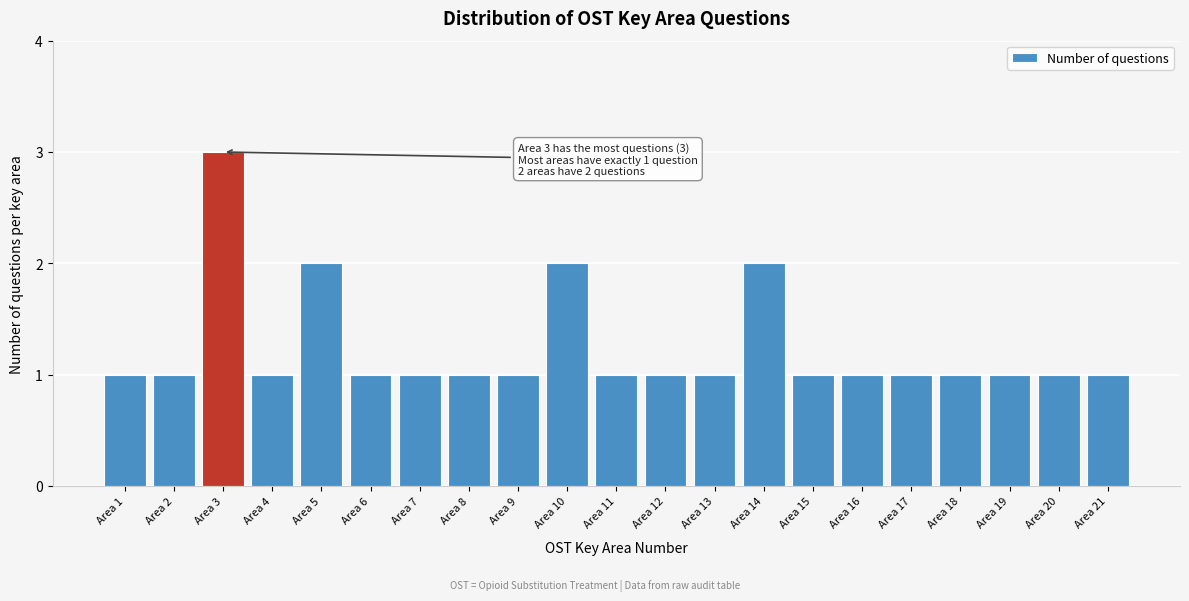

Reading right to left, list all the values displayed in this chart.

1	1	1	1	1	1	1	2	1	1	1	2	1	1	1	1	2	1	3	1	1